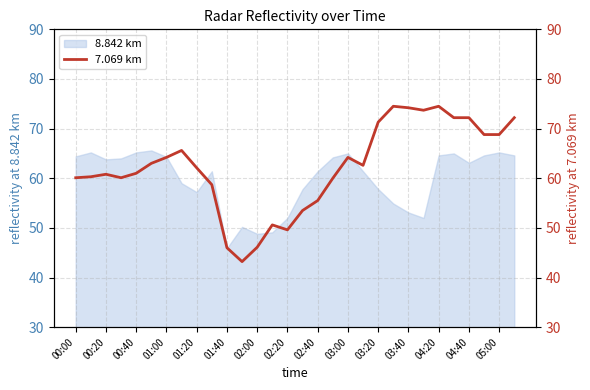

How many interior local valleys (lower than both neighbors) does the data have?

5